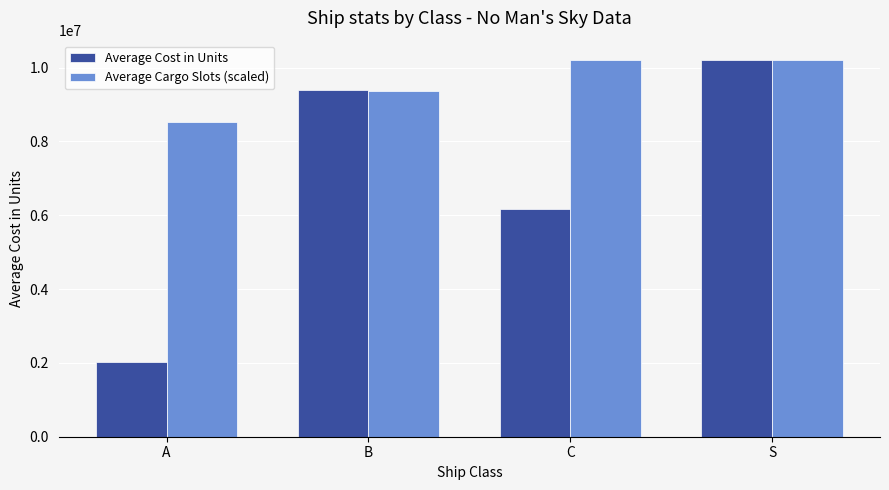

How many bars are there in each group?

2